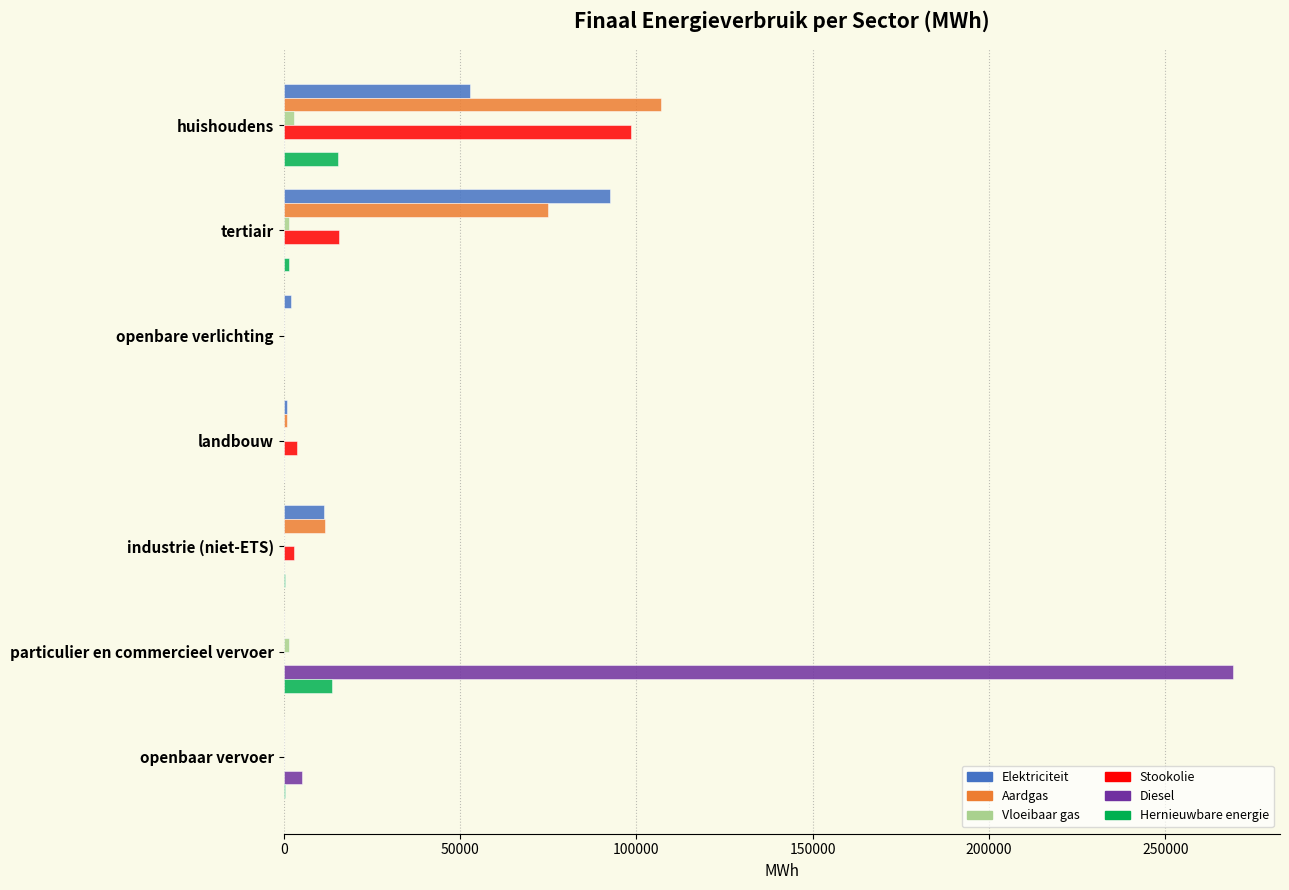

Which category has the highest value across all series?

particulier en commercieel vervoer